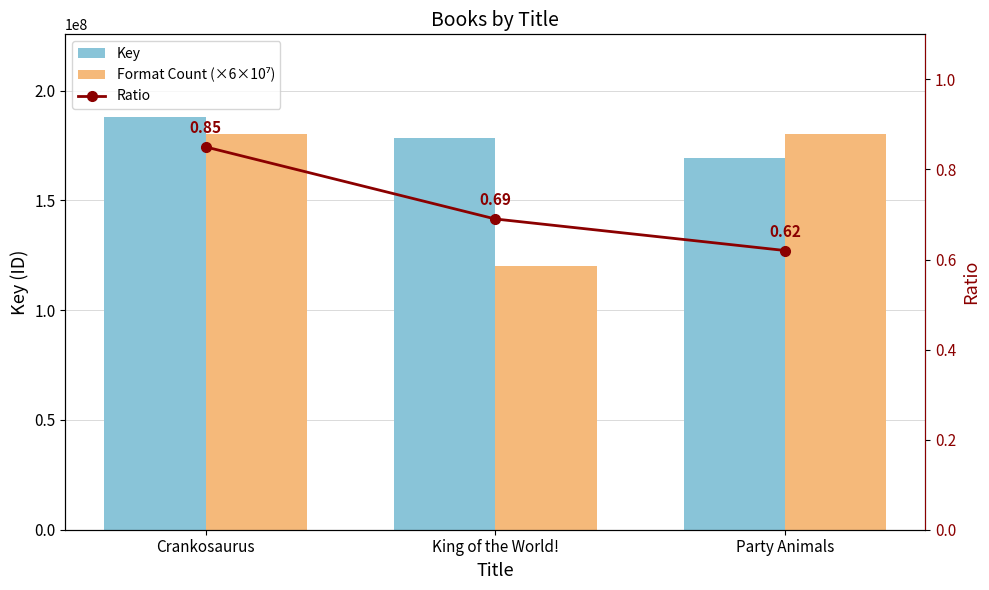

What is the label of the 1st bar from the right?

Party Animals